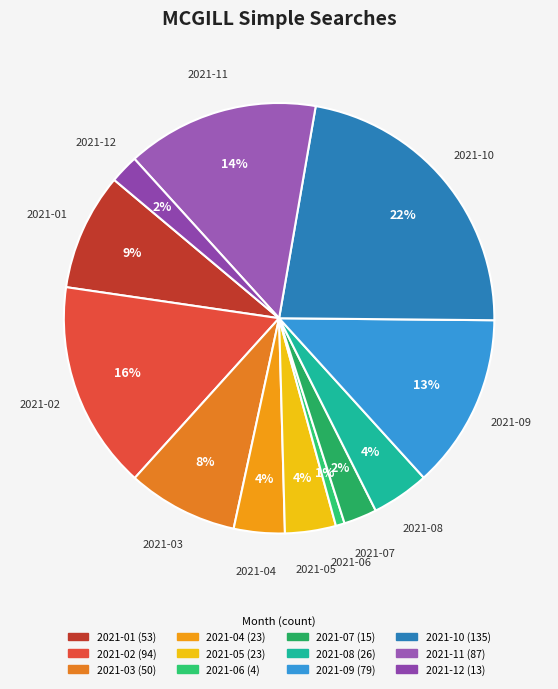

To the nearest percent, what is the combined percentage of 2021-04 and 2021-07?

6%